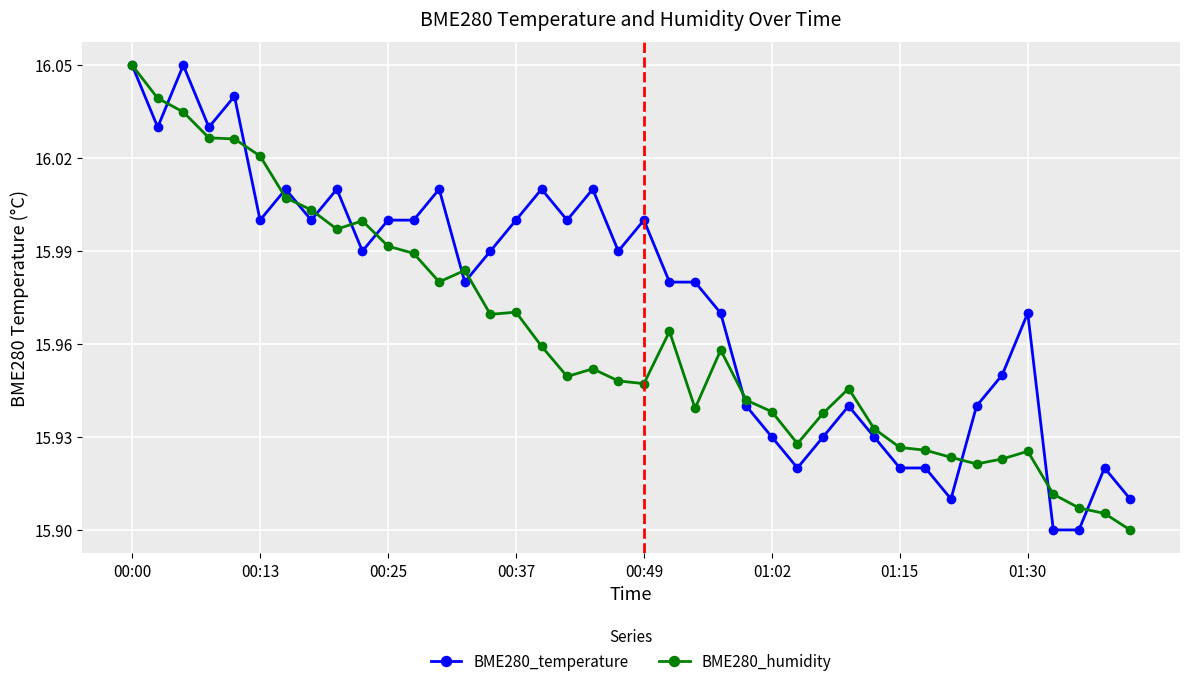

Which series has the largest total across all categories?

BME280_temperature